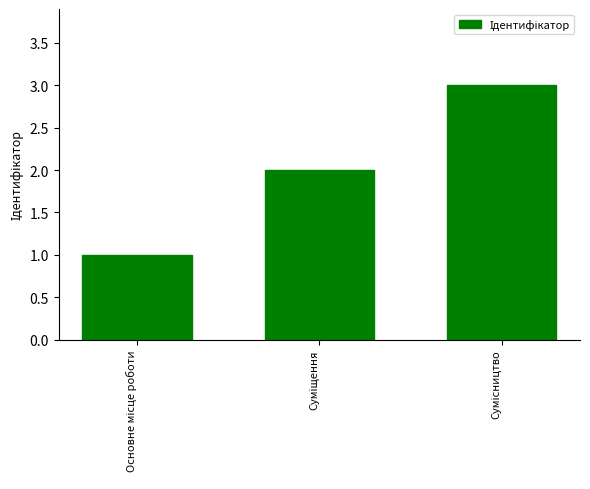

What is the maximum value shown in the chart?

3